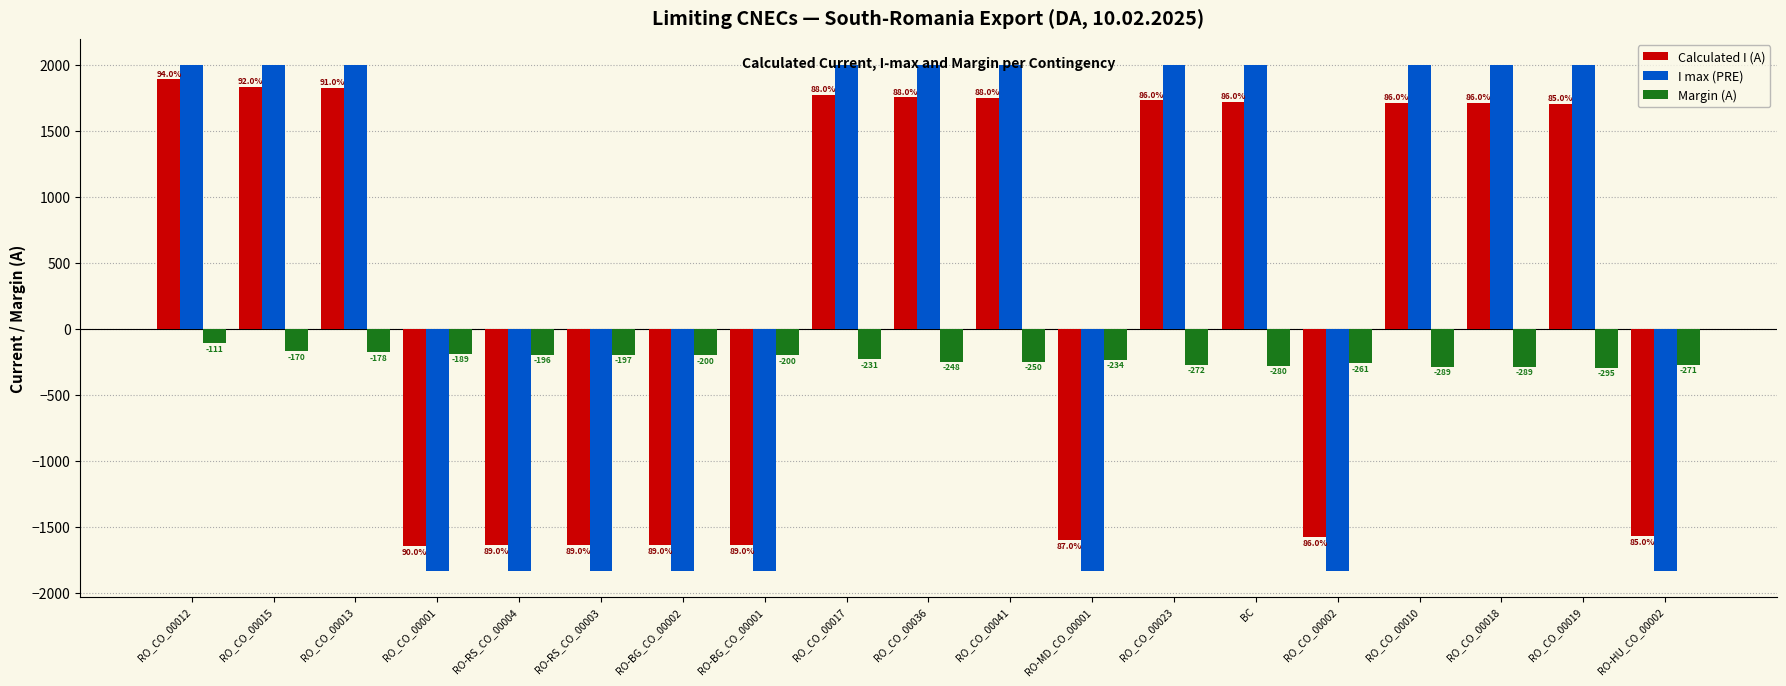

What value does the I max (PRE) series have at RO-BG_CO_00002?

-1836